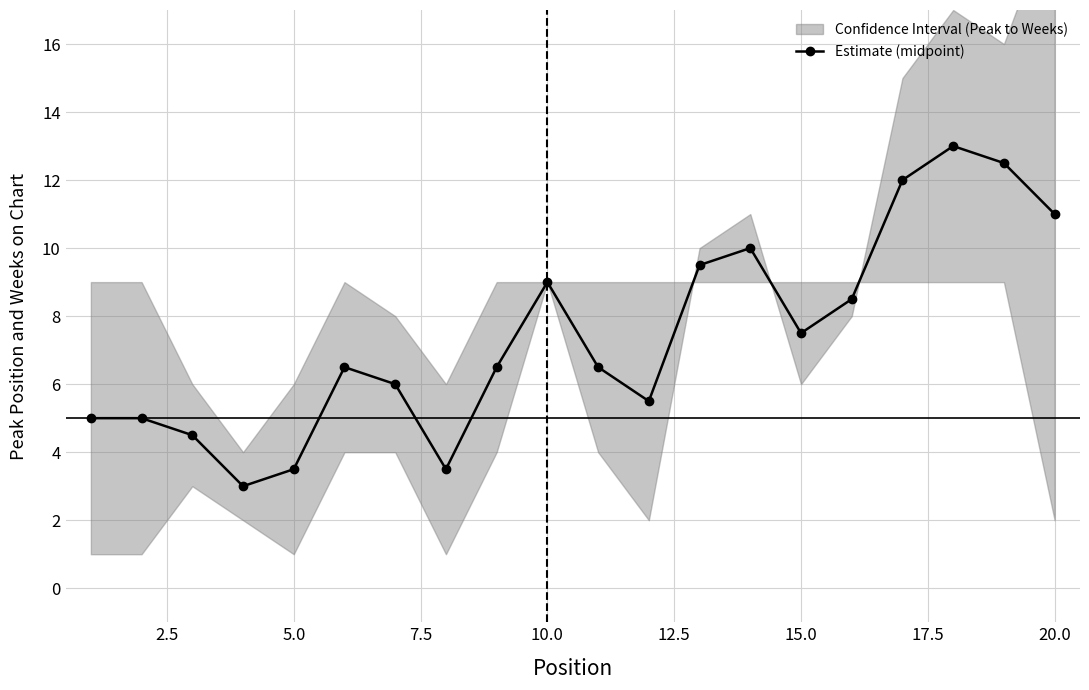

What is the minimum value for Estimate (midpoint)?

3.0